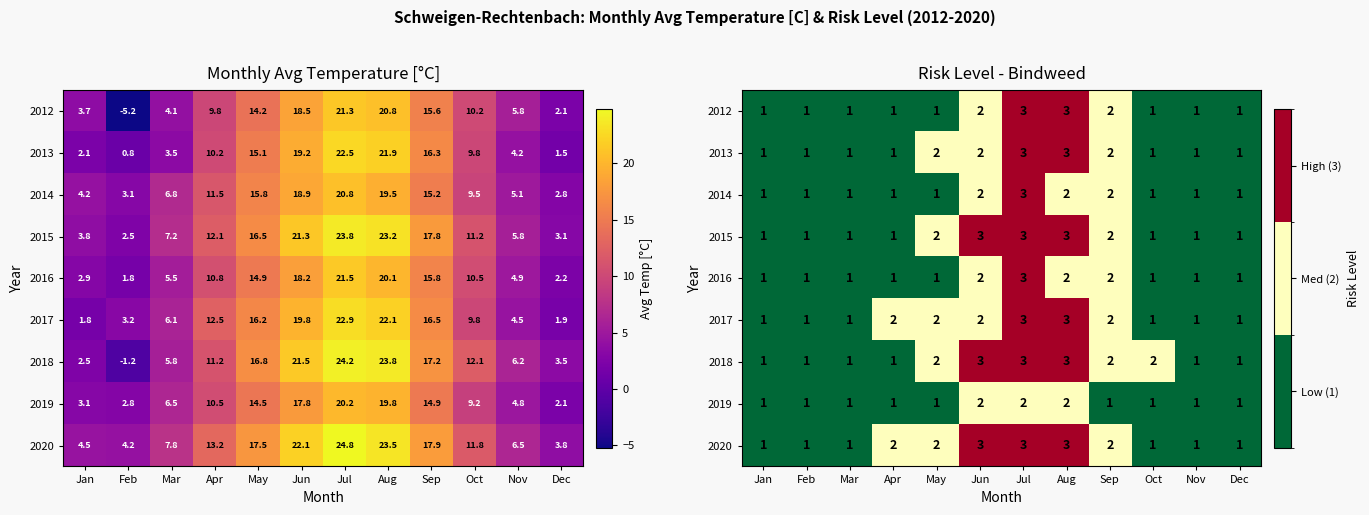

Which category has the highest value in the 2012 series?

Jul